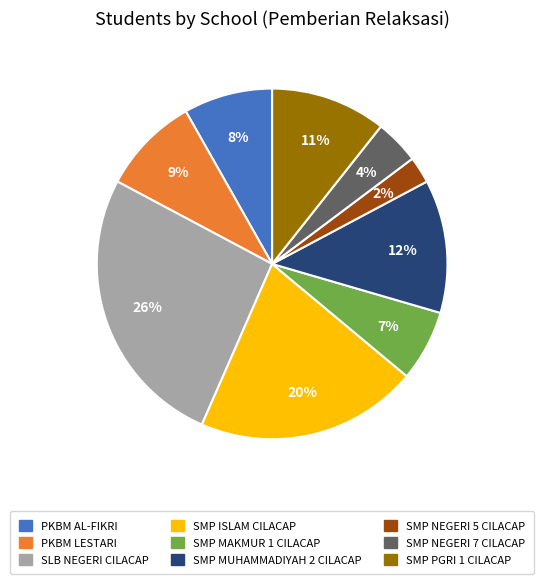

How many segments does this pie chart have?

9